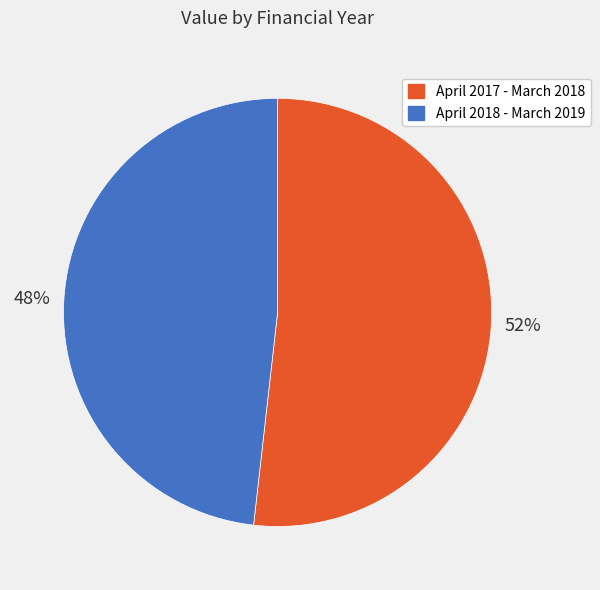

To the nearest percent, what percentage of the pie is April 2017 - March 2018?

52%